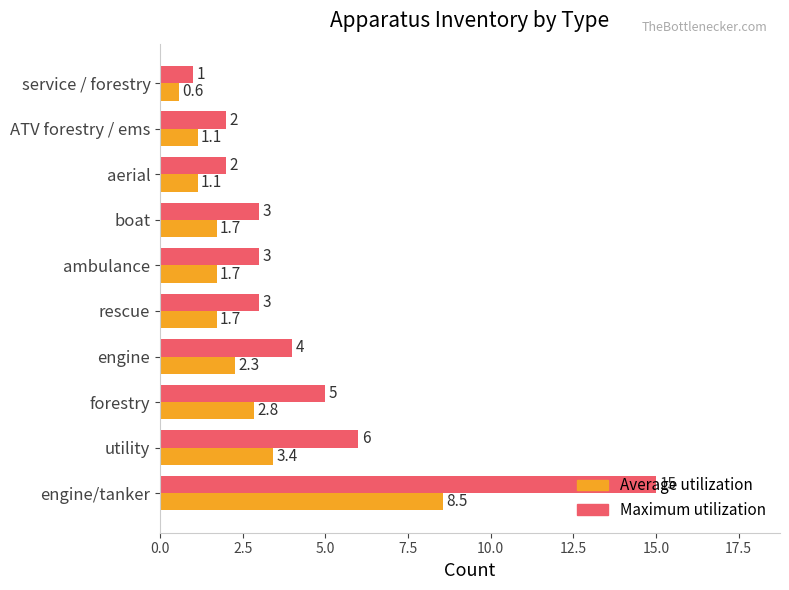

At which category is the sum across all series the highest?

engine/tanker